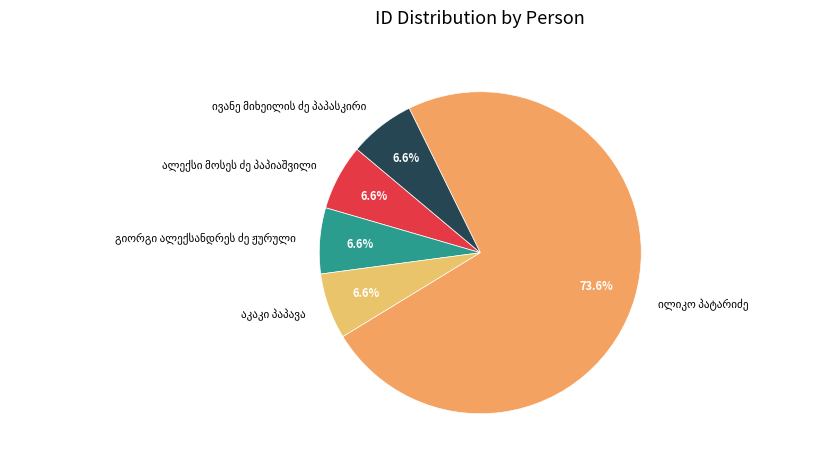

Is there a majority slice in this chart?

Yes